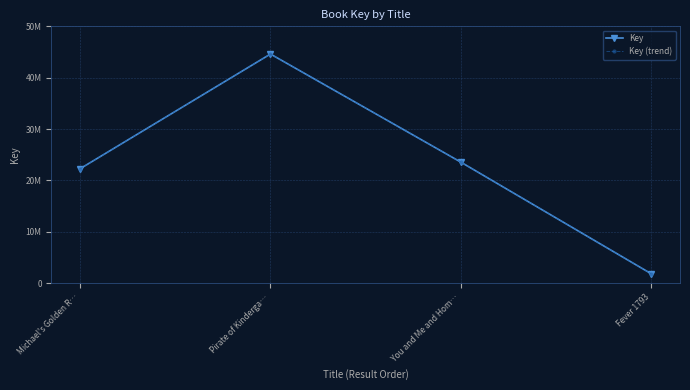

Which series changed the most between Michael's Golden R… and Pirate of Kinderga…?

Key